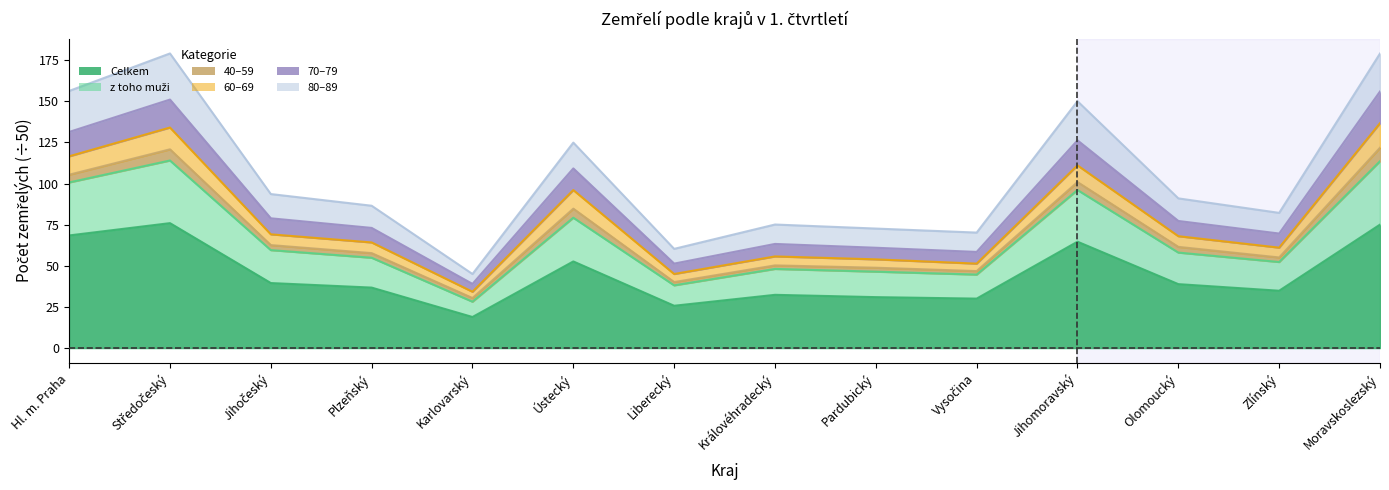

At which category does the chart reach its minimum across all series?

Karlovarský